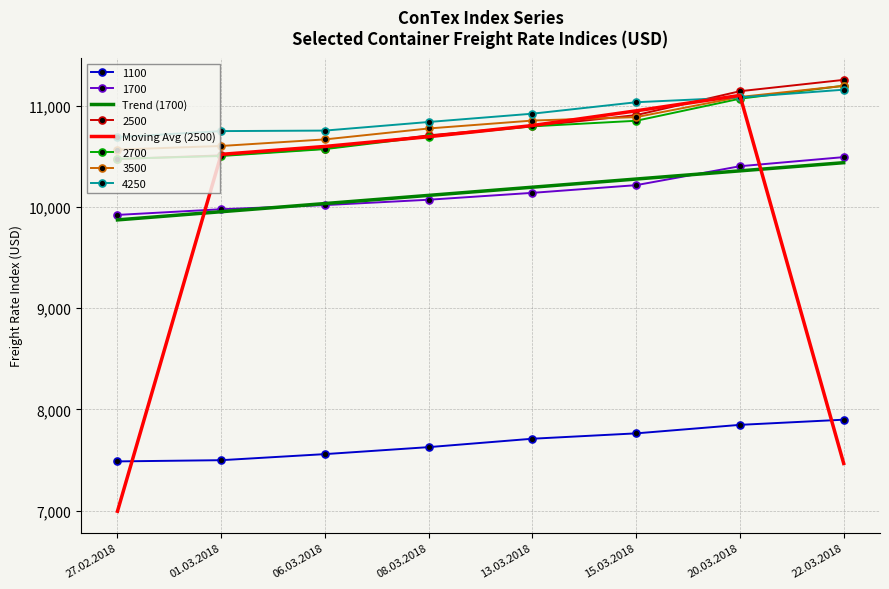

Between which two adjacent categories do Moving Avg (2500) and Trend (1700) first intersect?

27.02.2018 and 01.03.2018